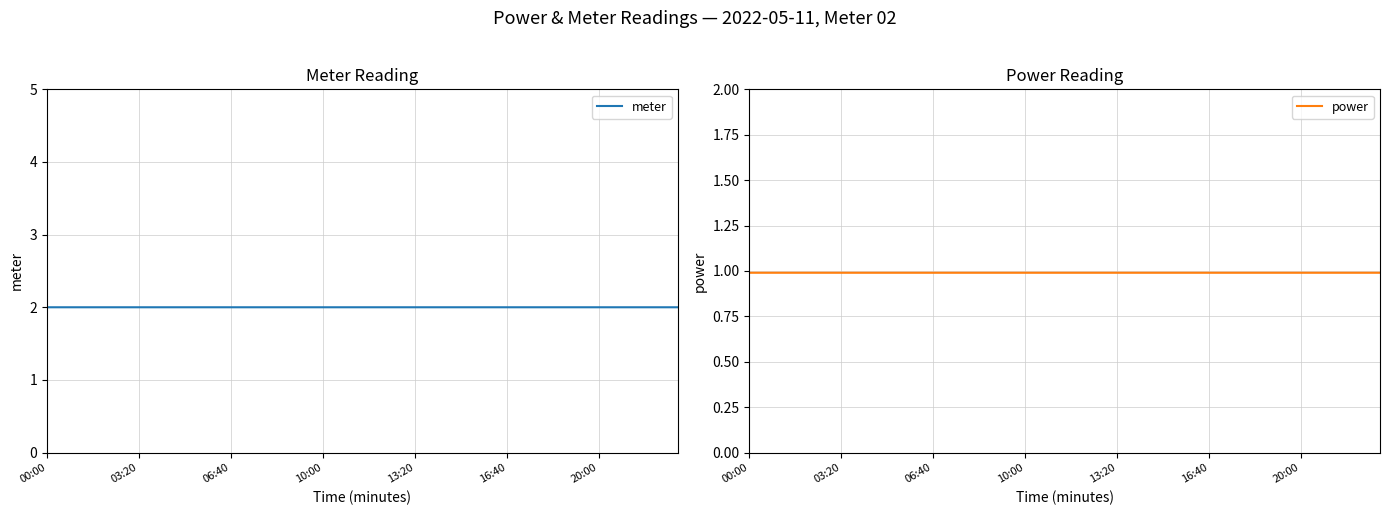

The power series shows 1.0 at 00:10. True or false?

True